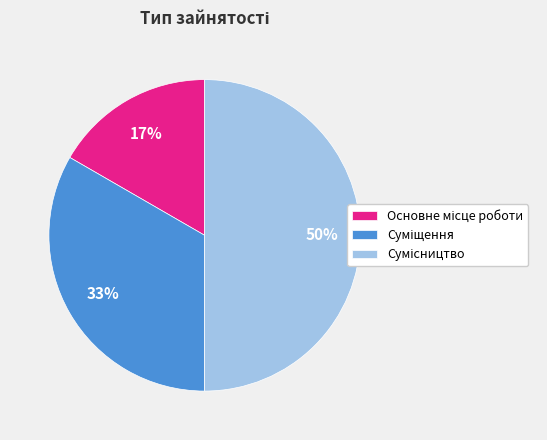

Count the number of slices in the pie.

3